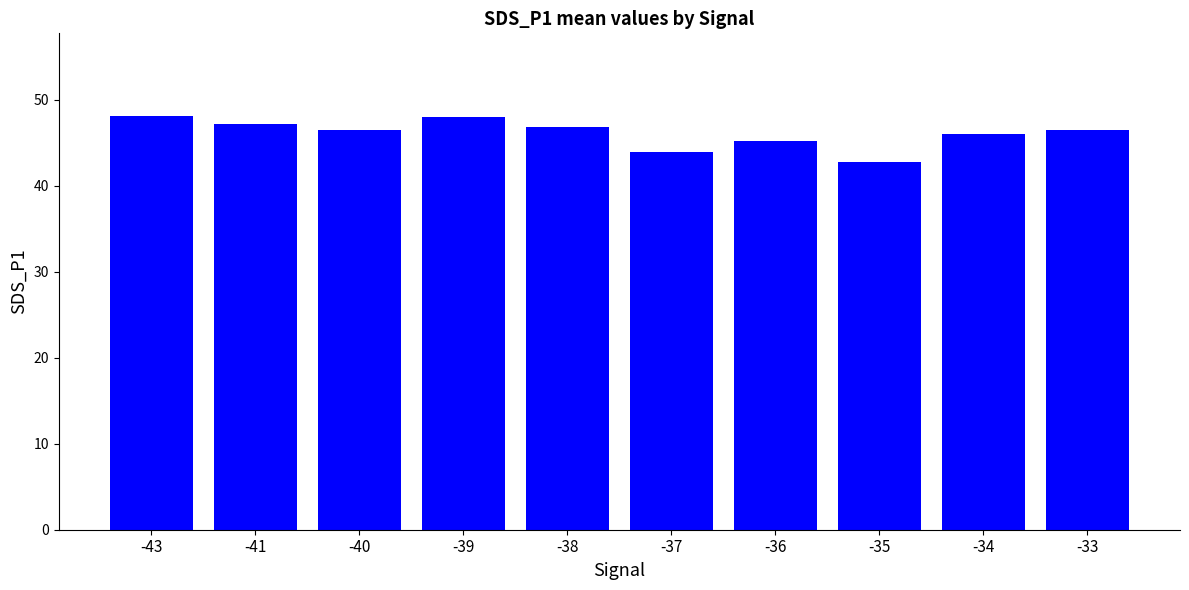

How many bars are there in total?

10